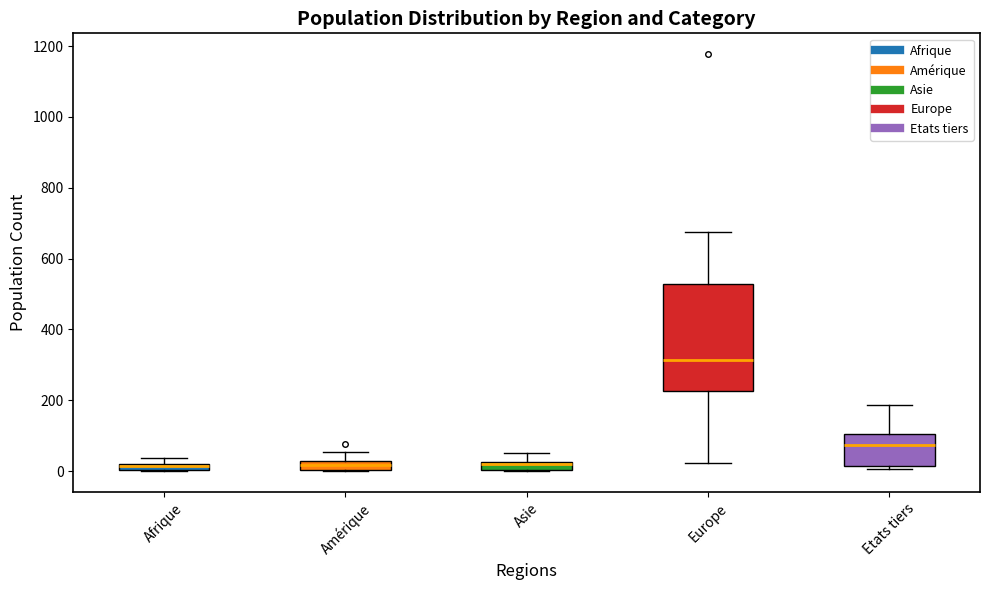

Which box is the tallest, from its lower edge to its upper edge?

Europe